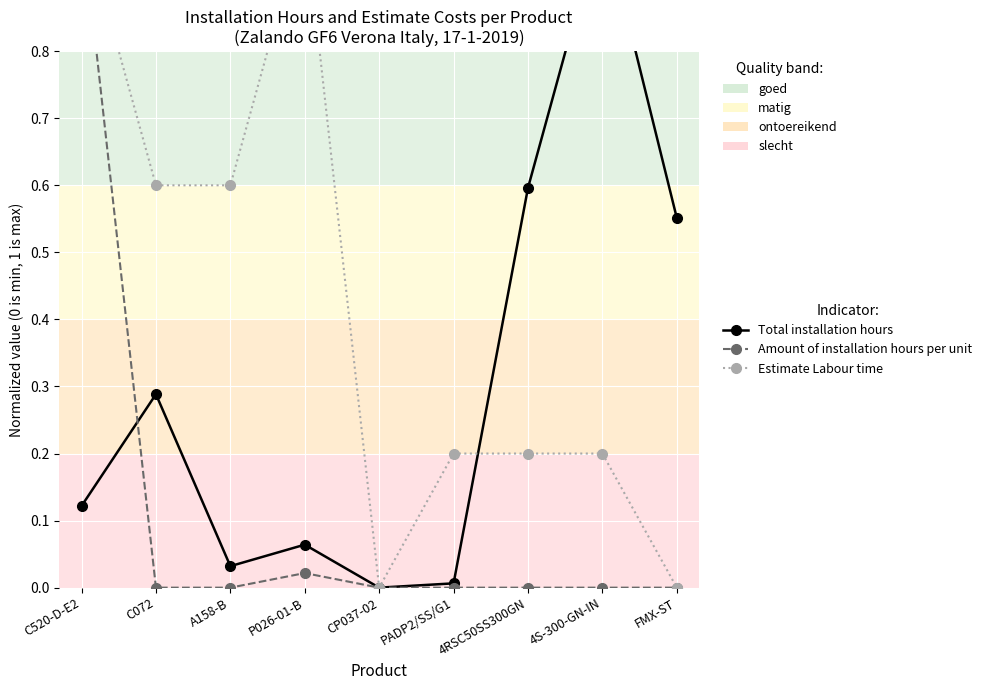

How many lines are shown in the chart?

3